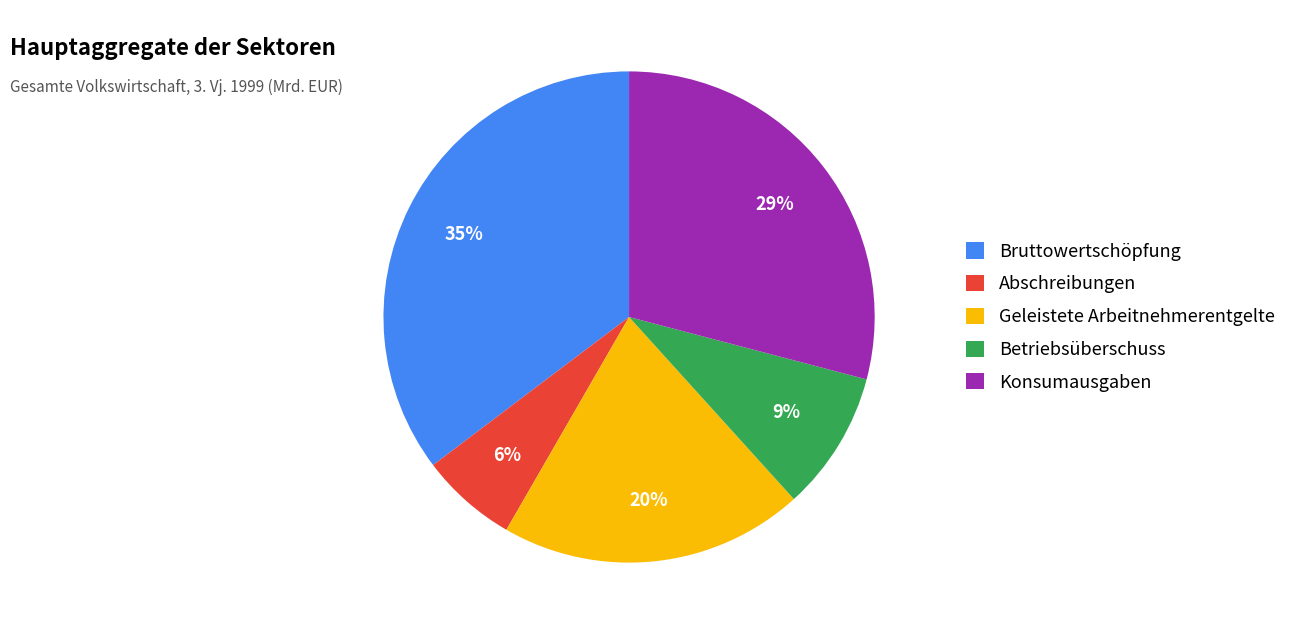

To the nearest percent, what is the difference between the largest and smallest slice percentages?

29%